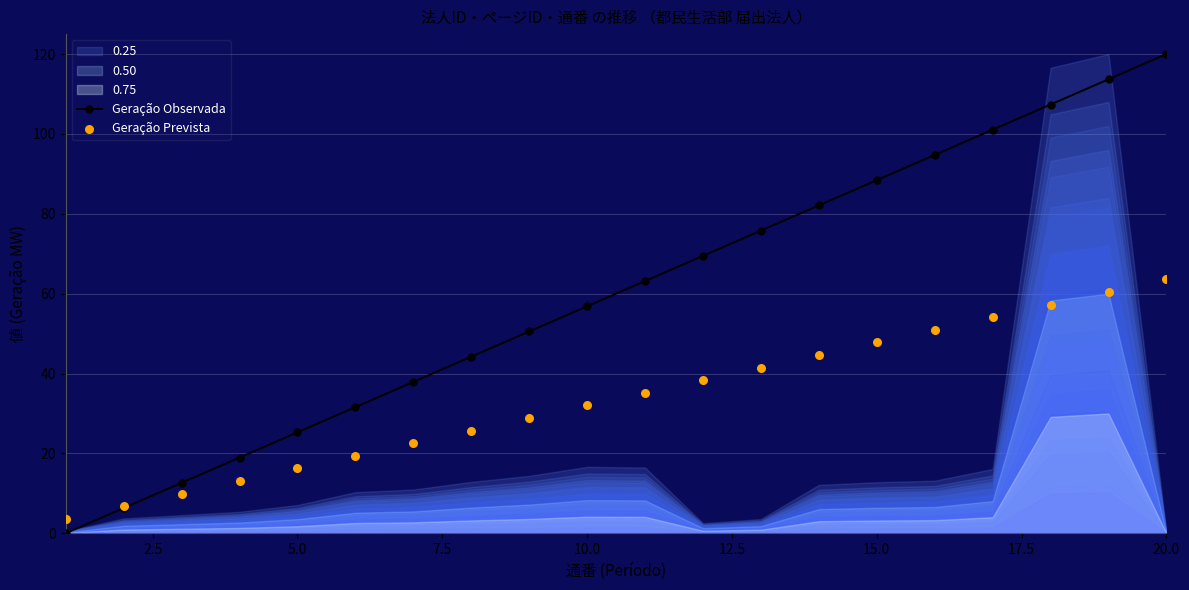

Which category has the highest value in the Geração Observada series?

20.0